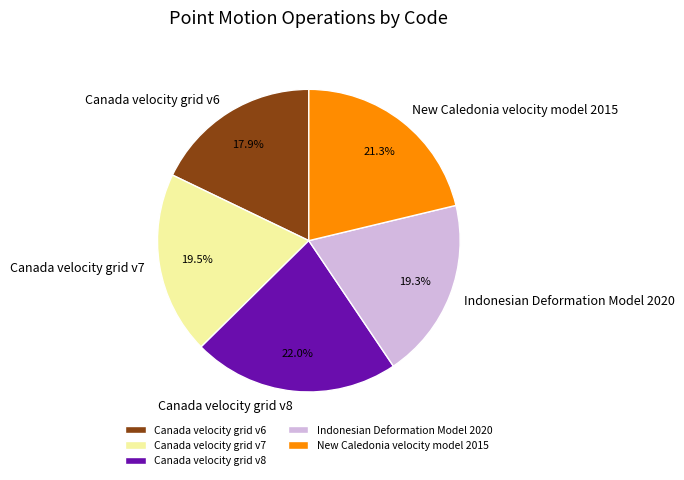

Does any single category account for the majority?

No